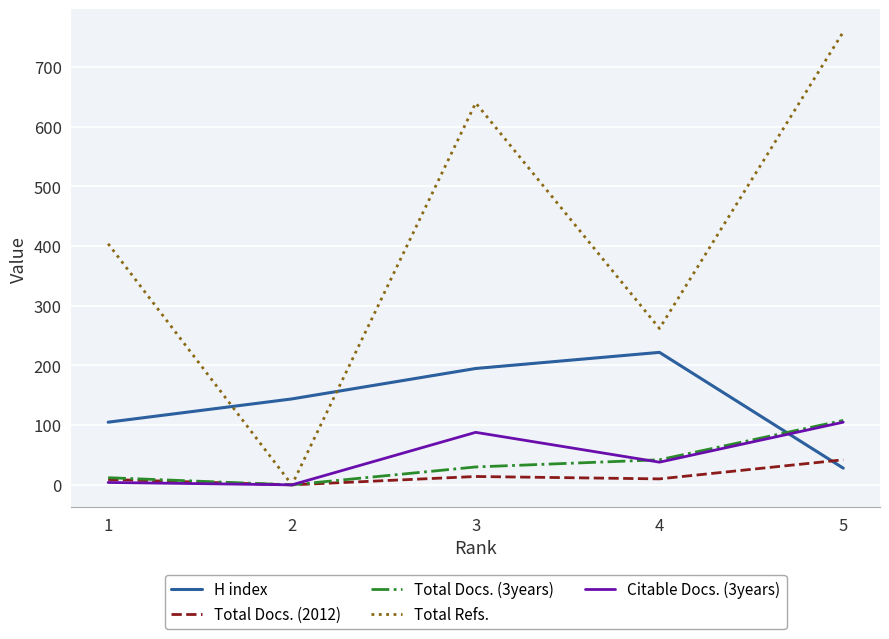

Which series changed the most between 1 and 3?

Total Refs.